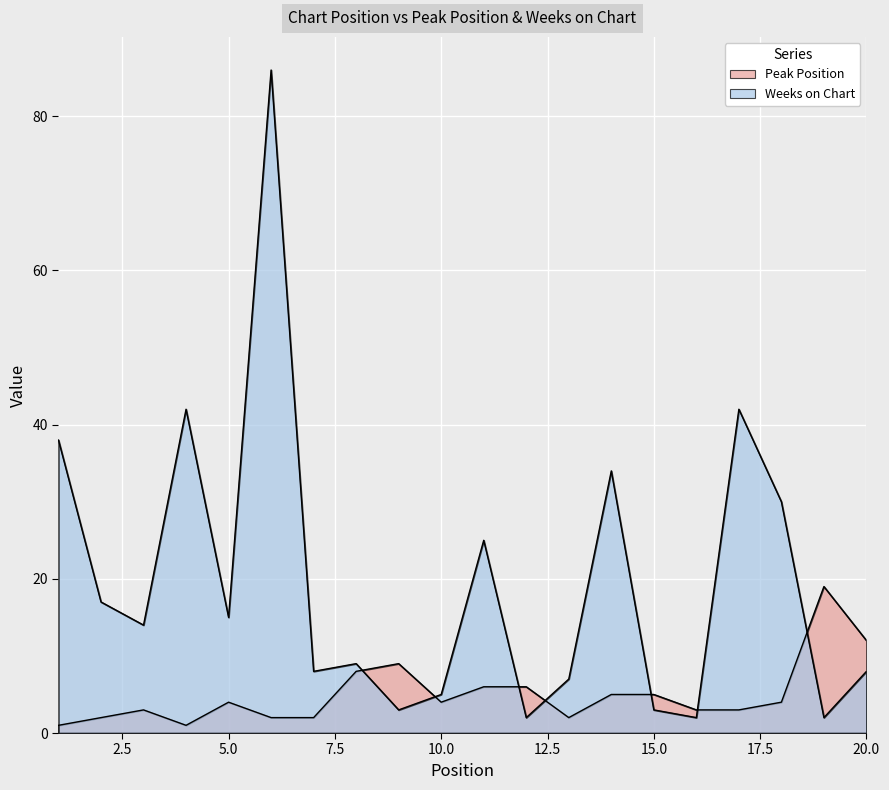

Is it true that Weeks on Chart equals 61 at 1?

False